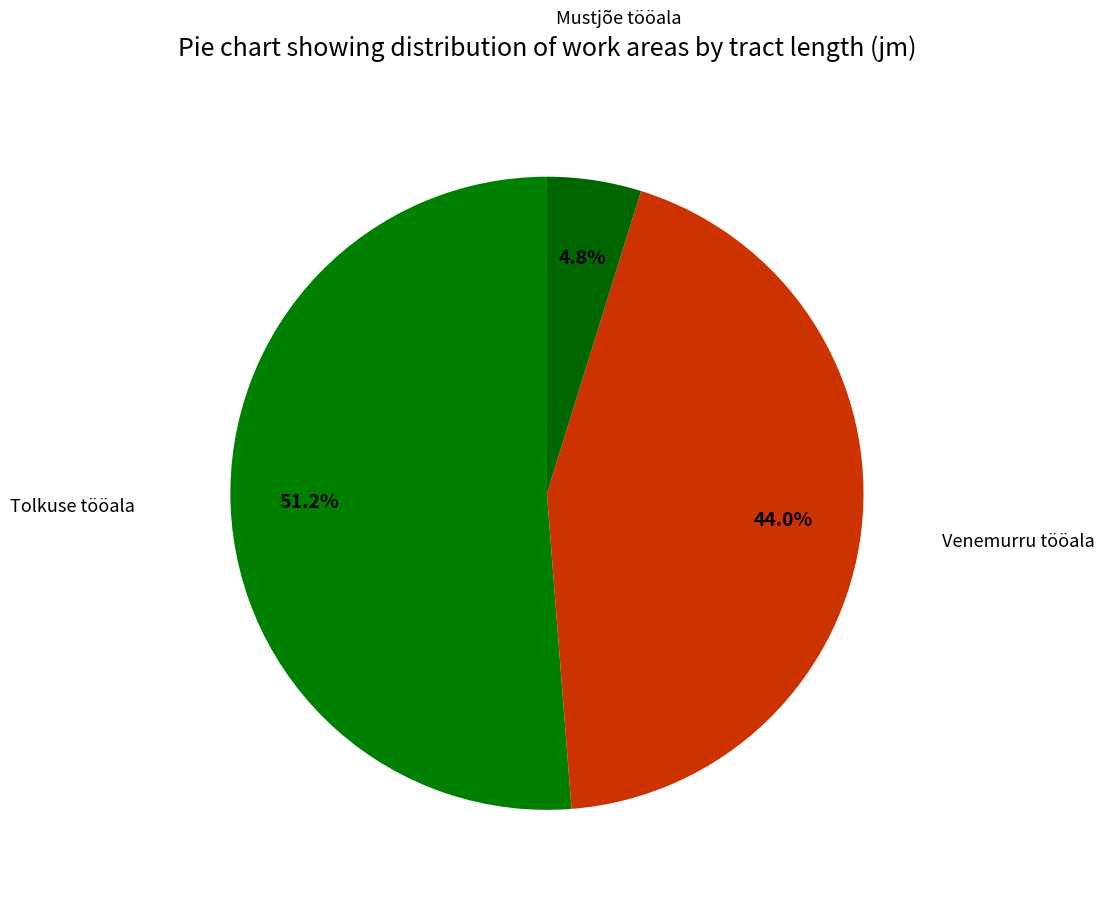

Rank the categories by value from lowest to highest.

Mustjõe tööala, Venemurru tööala, Tolkuse tööala